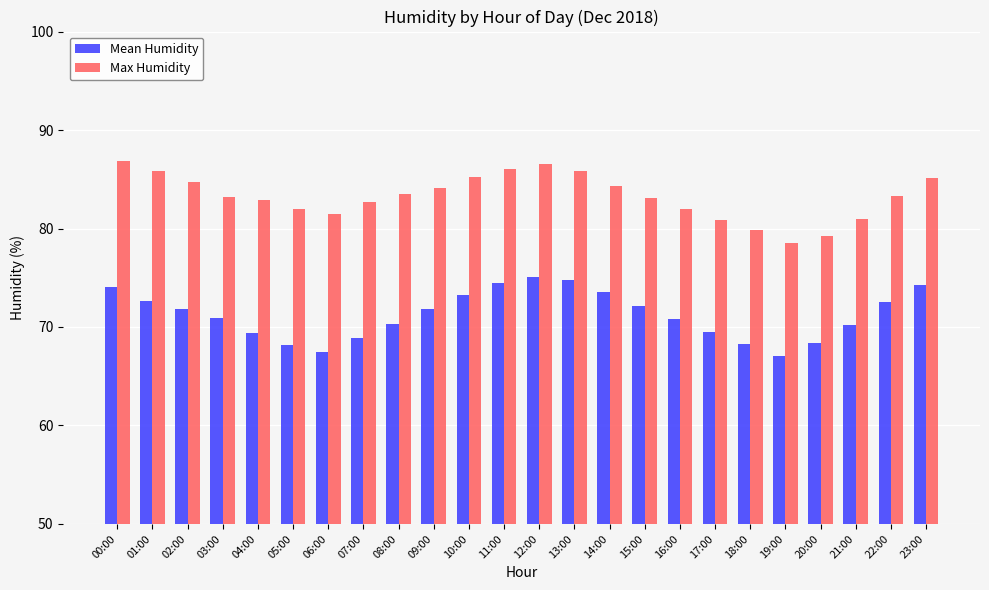

What position from the right is 17:00?

7